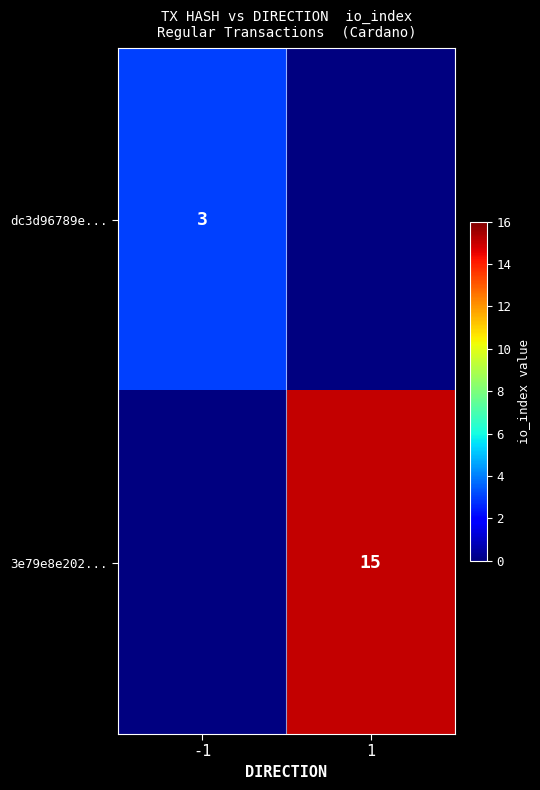

What is the minimum value shown in the chart?

3.0